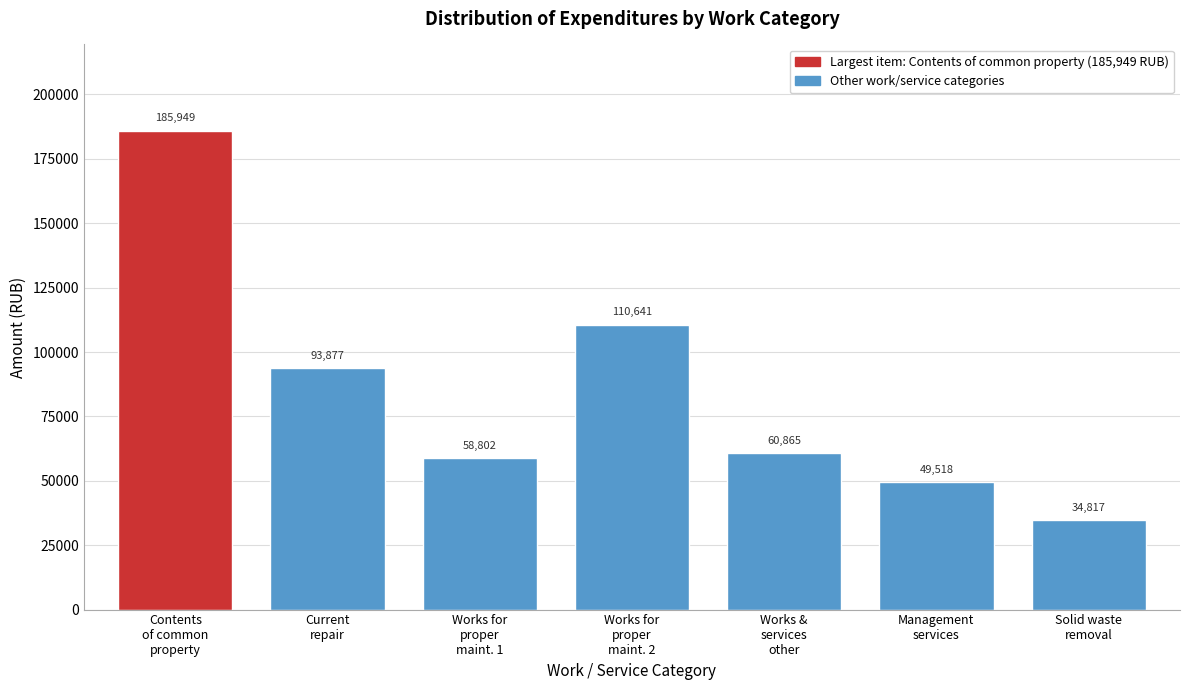

What is the value of the 5th bar from the left?

60865.3